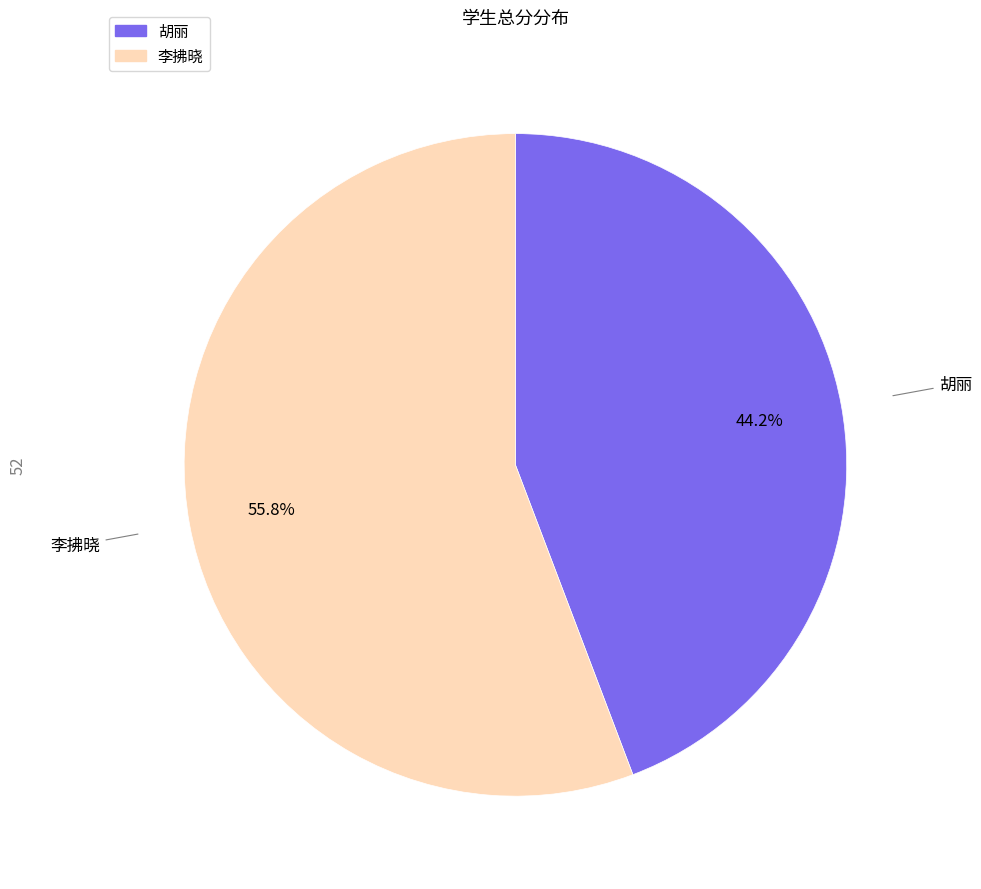

Is there any slice that represents more than half of the pie?

Yes